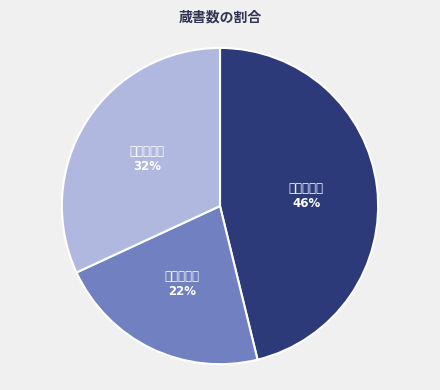

Does any single category account for the majority?

No